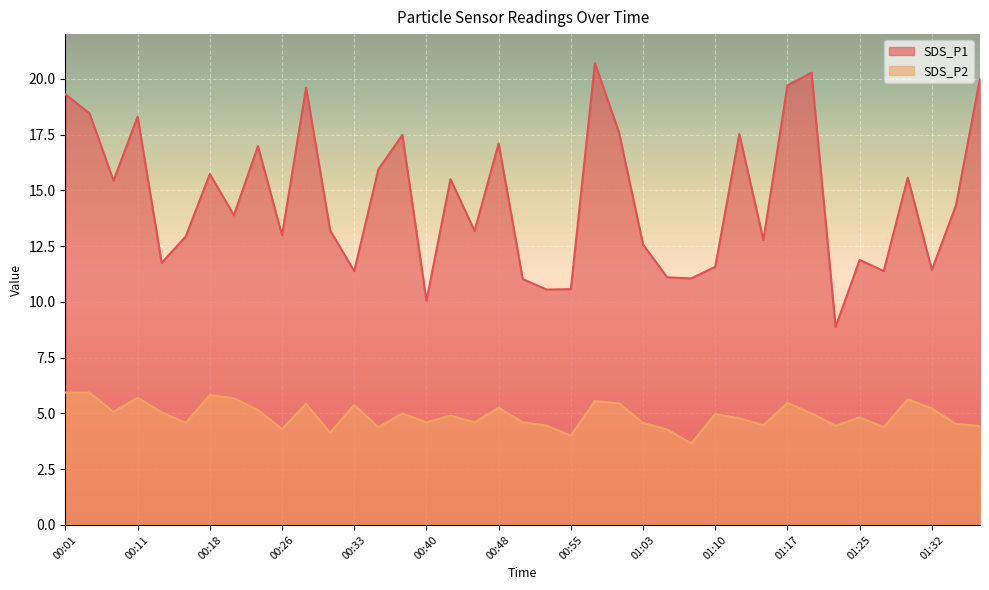

Where is the first local maximum for SDS_P2?

00:11